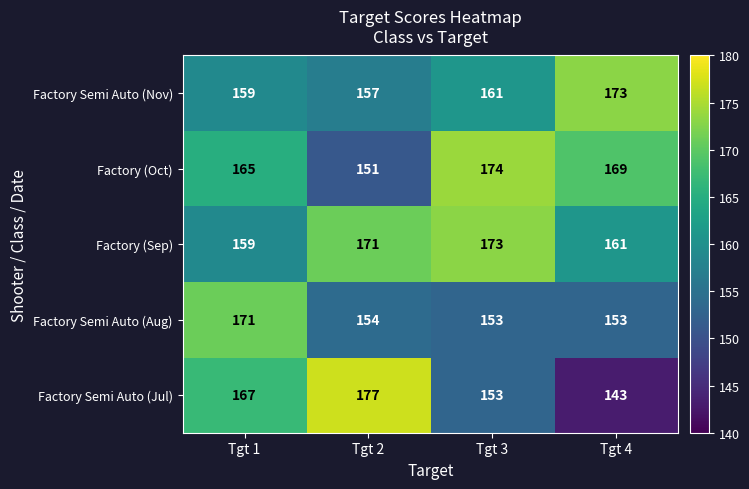

What is the difference between the highest and lowest values at Tgt 3?

21